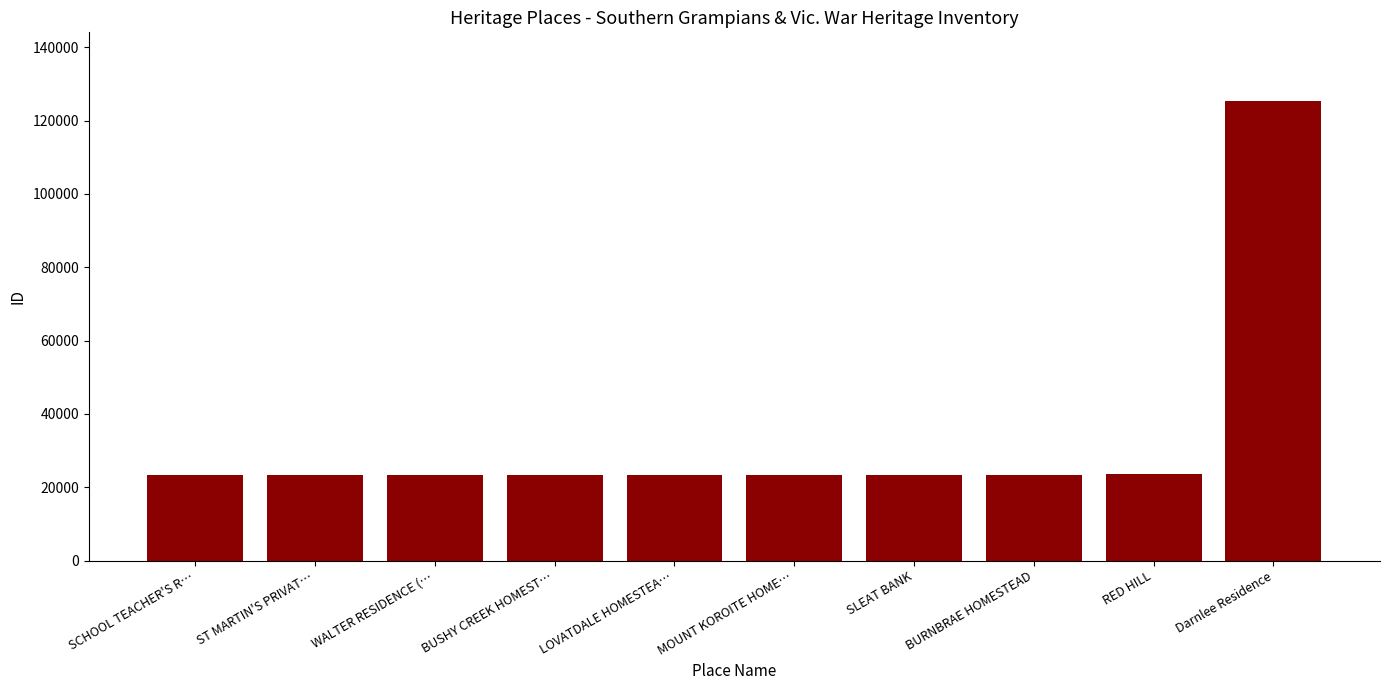

What position from the left is BUSHY CREEK HOMEST…?

4